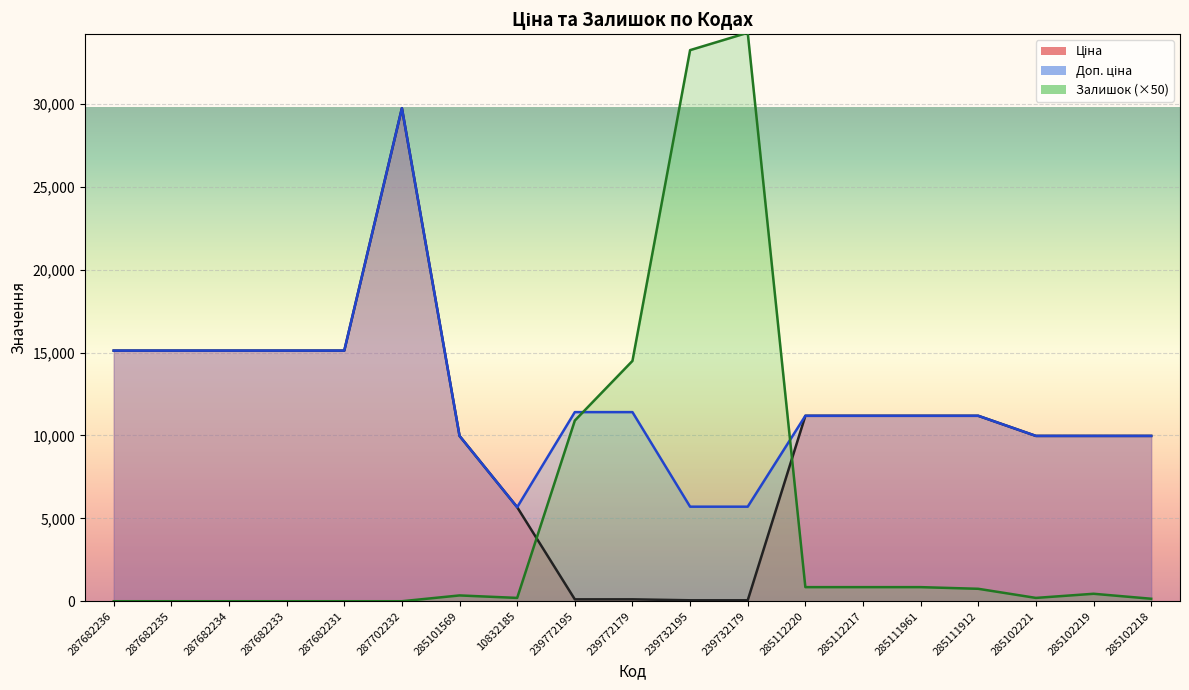

Reading left to right, transcribe all the data shown in this chart.

Ціна: 15120.0	15120.0	15120.0	15120.0	15120.0	29747.2	9975.0	5673.8	114.1	114.1	57.0	57.0	11188.2	11188.2	11188.2	11188.2	9975.0	9975.0	9975.0
Доп. ціна: 15120.0	15120.0	15120.0	15120.0	15120.0	29747.2	9975.0	5673.8	11410.0	11410.0	5705.0	5705.0	11188.2	11188.2	11188.2	11188.2	9975.0	9975.0	9975.0
Залишок: 0.0	0.0	0.0	0.0	0.0	0.0	350.0	200.0	10900.0	14500.0	33250.0	34300.0	850.0	850.0	850.0	750.0	200.0	450.0	150.0